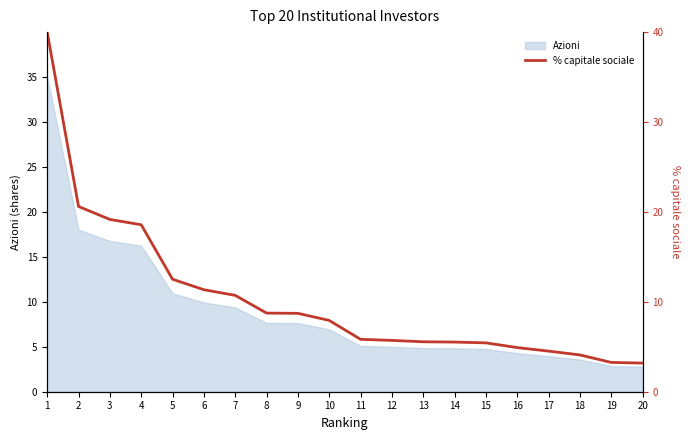

Between 2 and 17, which is larger?

2